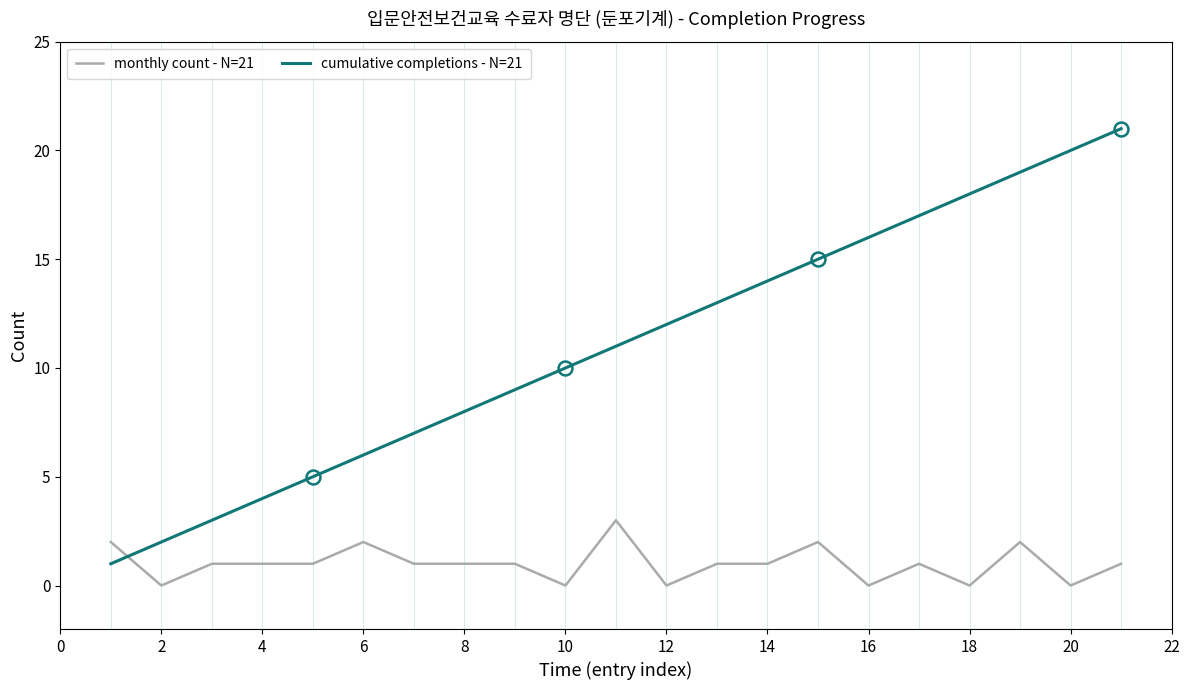

What is the average value of the monthly count - N=21 series?

1